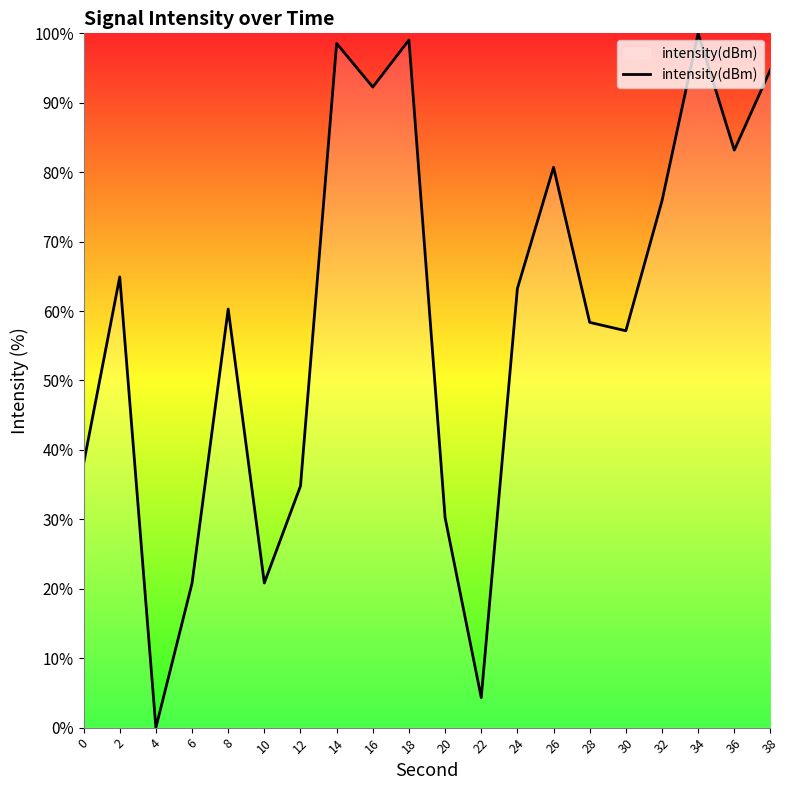

Where does the data first go above 63?

2